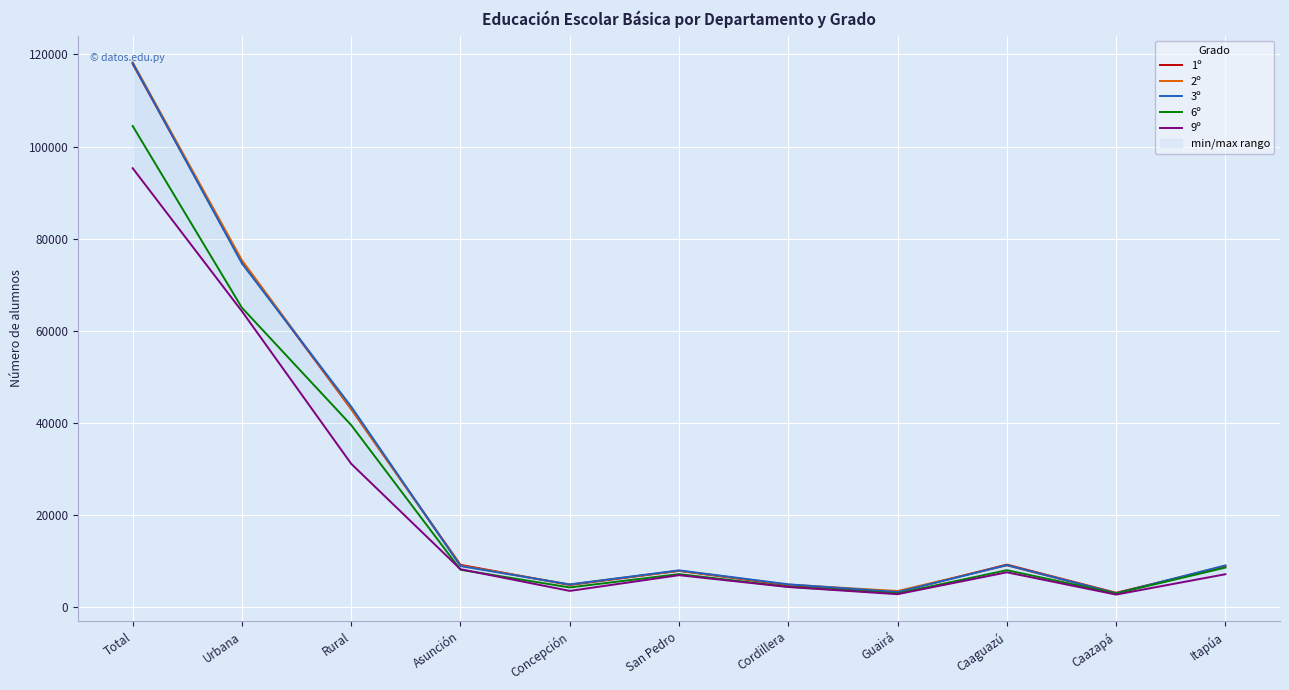

Between Urbana and Caaguazú, which series saw the biggest shift?

2º